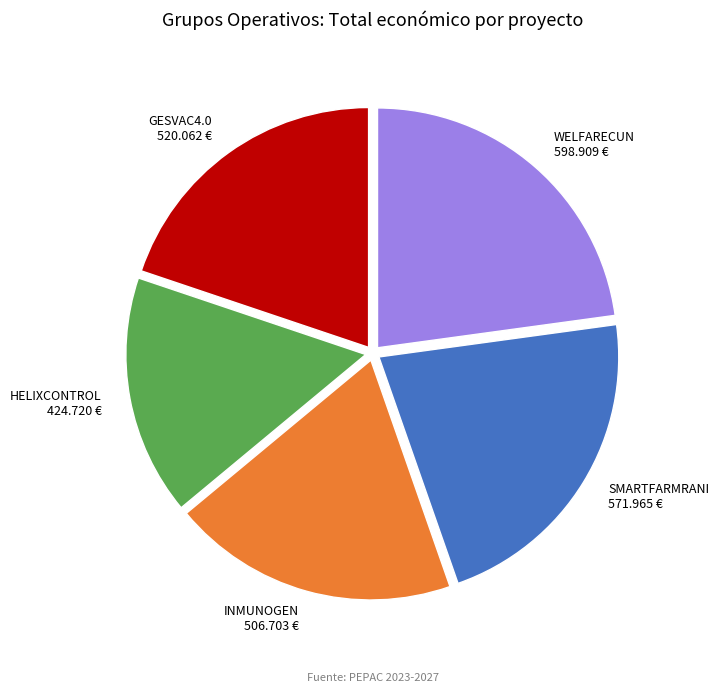

Between GESVAC4.0 520.062 € and INMUNOGEN 506.703 €, which is larger?

GESVAC4.0 520.062 €